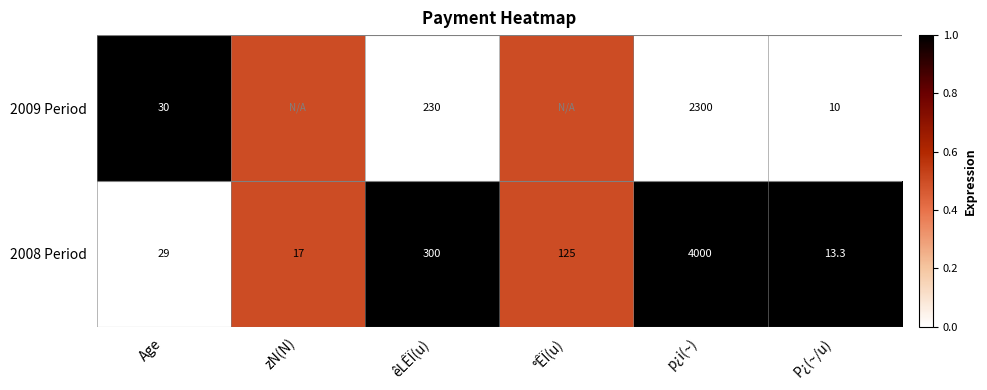

Rank the series at P¿(~/u) from highest to lowest value.

2008 Period, 2009 Period